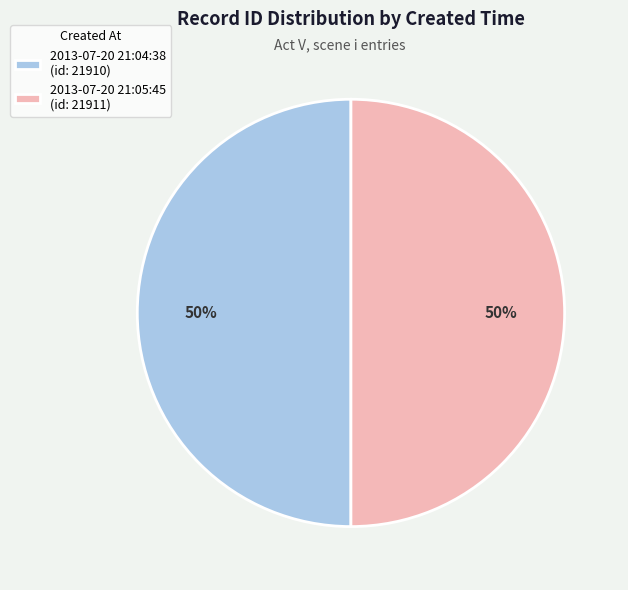

Approximately how many times larger is the value at 2013-07-20 21:05:45 compared to 2013-07-20 21:04:38?

1.0